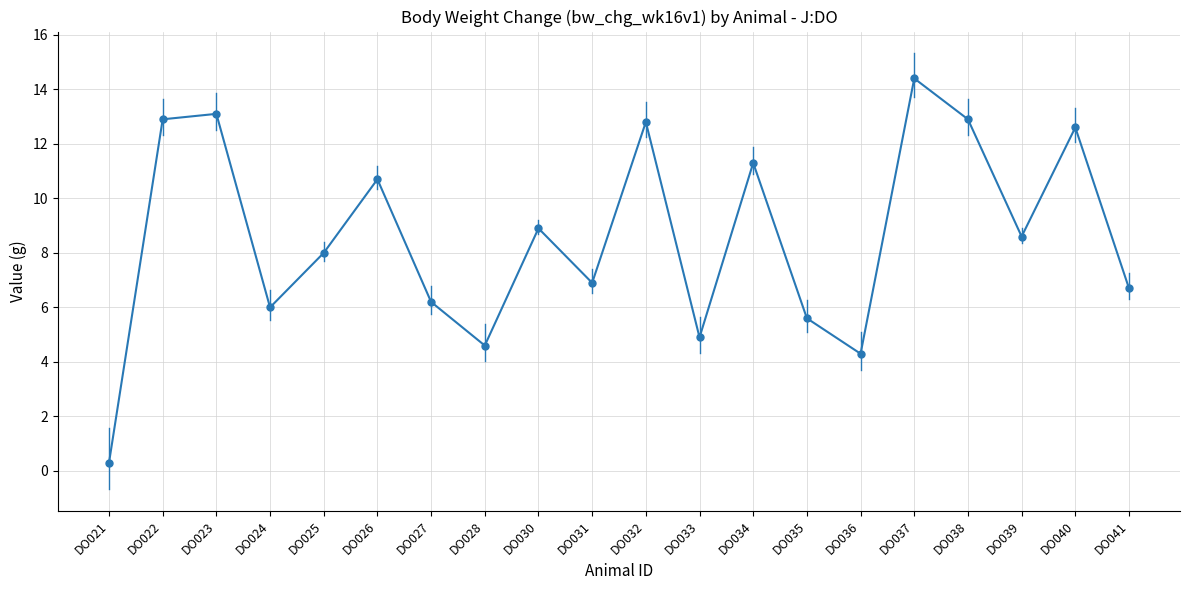

What is the ratio of the value at DO030 to the value at DO035?

1.6